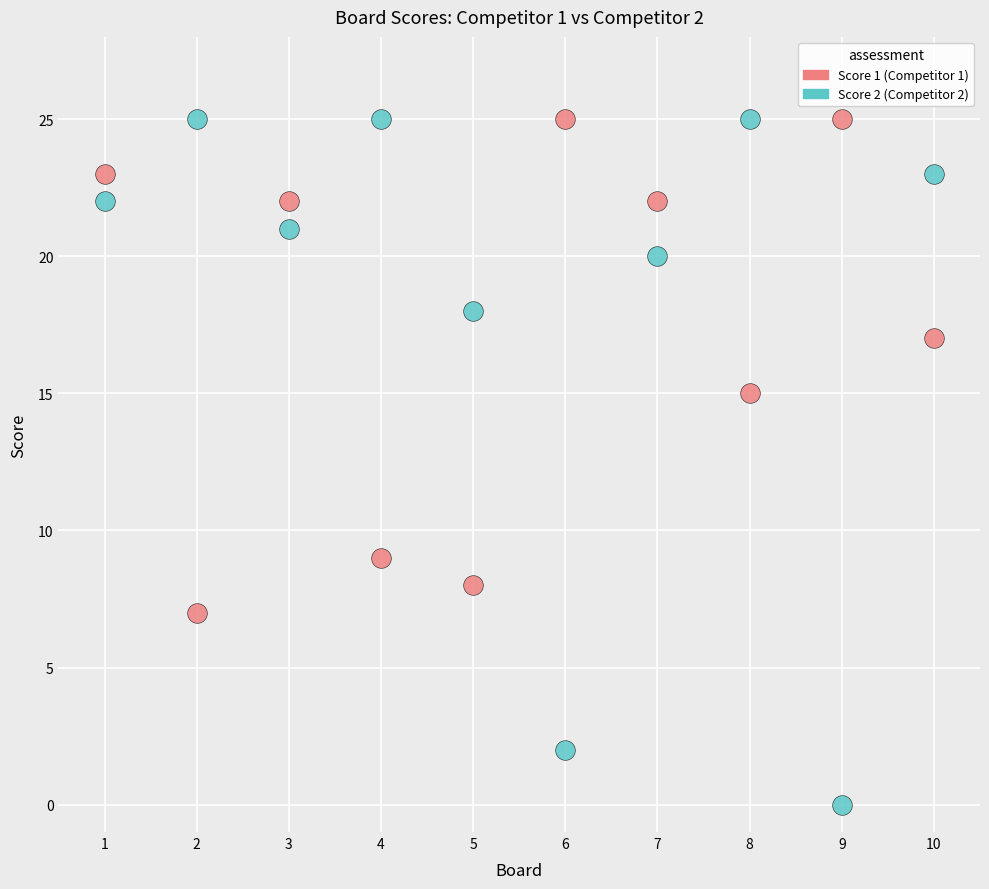

Across all data points, what is the range of X values (max minus min)?

9